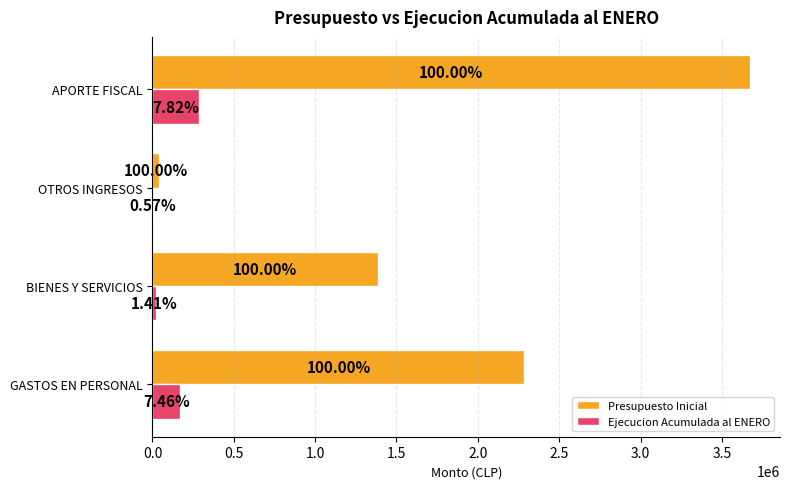

What is the difference between the maximum and minimum values in the Ejecucion Acumulada al ENERO series?

287057